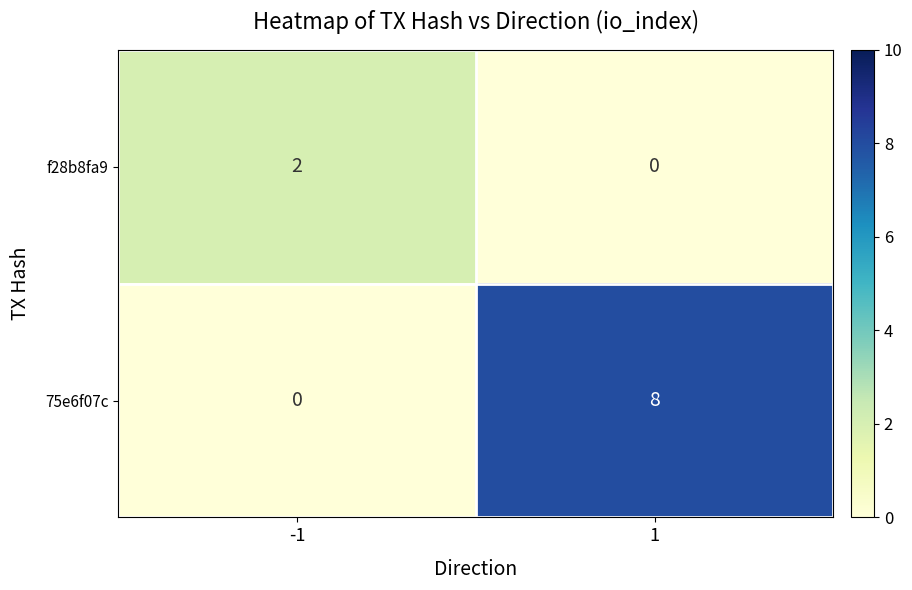

The f28b8fa9 series shows 3 at -1. True or false?

False